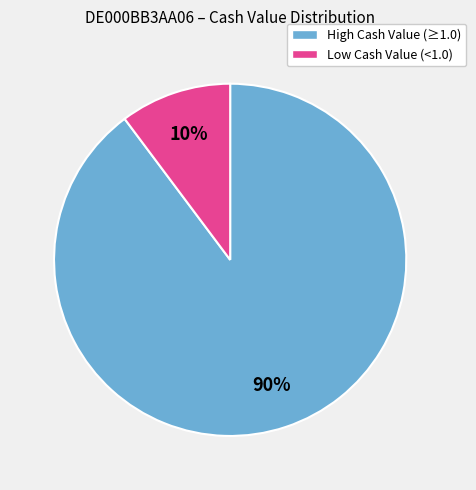

To the nearest percent, what is the difference between the largest and smallest slice percentages?

80%